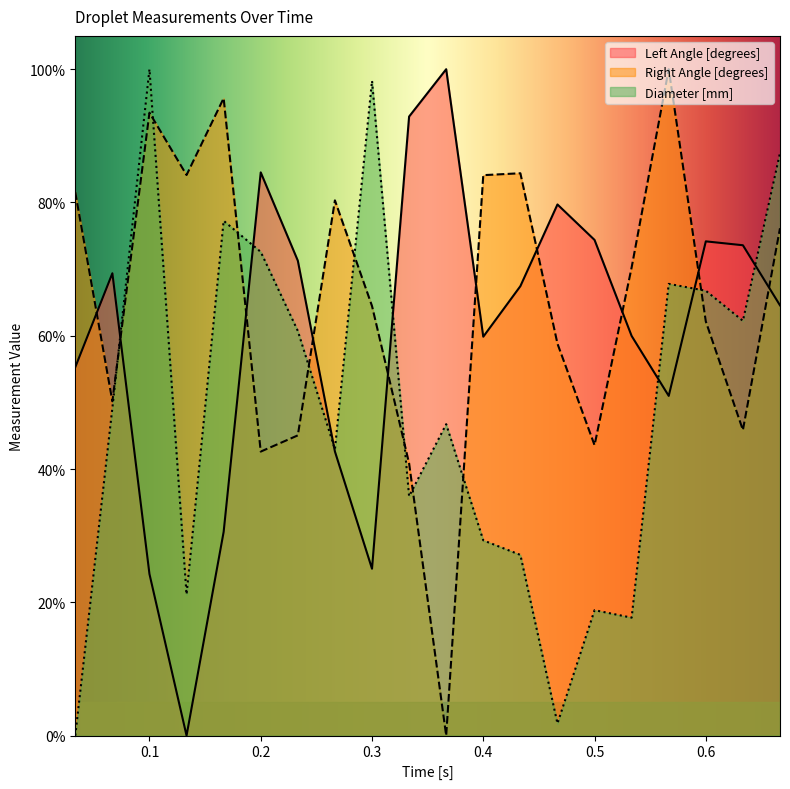

List the series in order of their overall mean, highest first.

Right Angle [degrees], Left Angle [degrees], Diameter [mm]